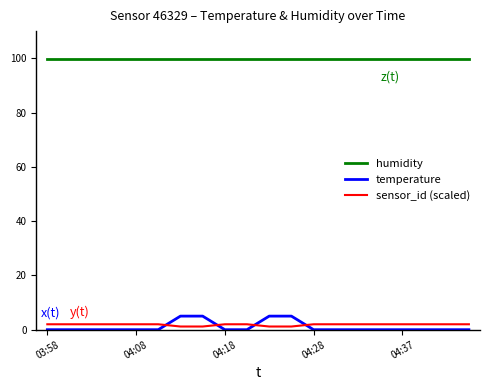

True or false: temperature and humidity intersect in this chart.

False